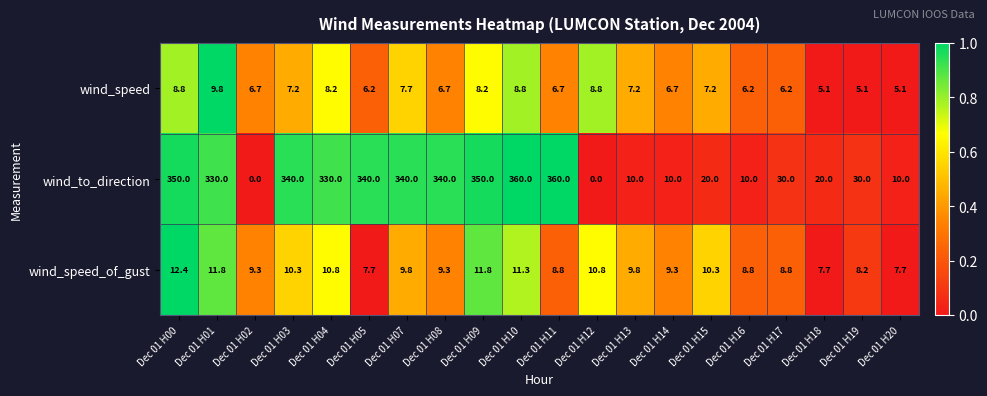

What is the approximate value of wind_speed_of_gust at Dec 01 H01?

11.8